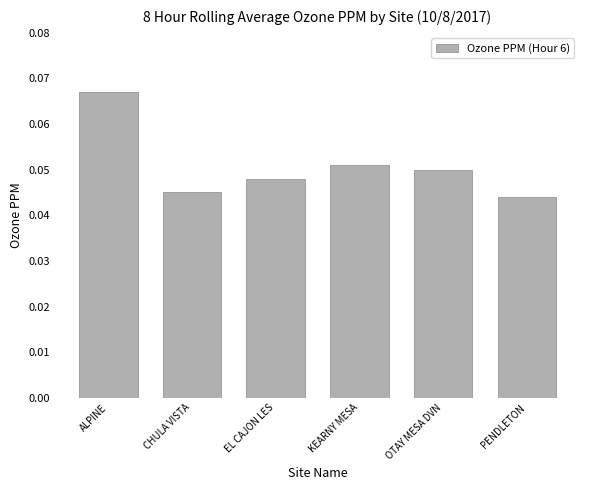

What position from the right is CHULA VISTA?

5